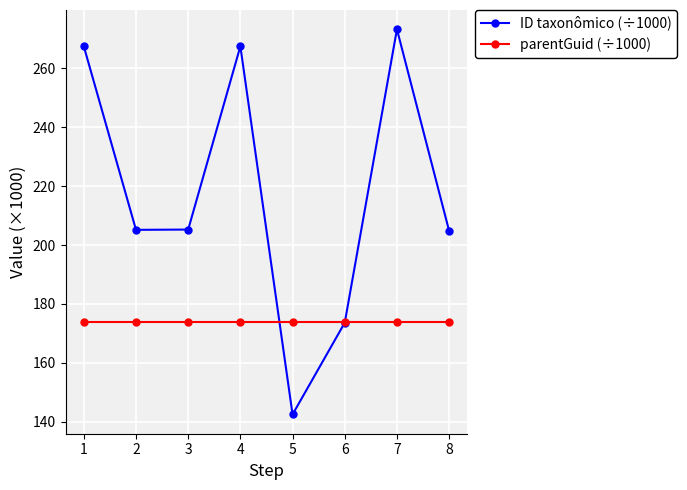

How many times do parentGuid (÷1000) and ID taxonômico (÷1000) cross each other?

2